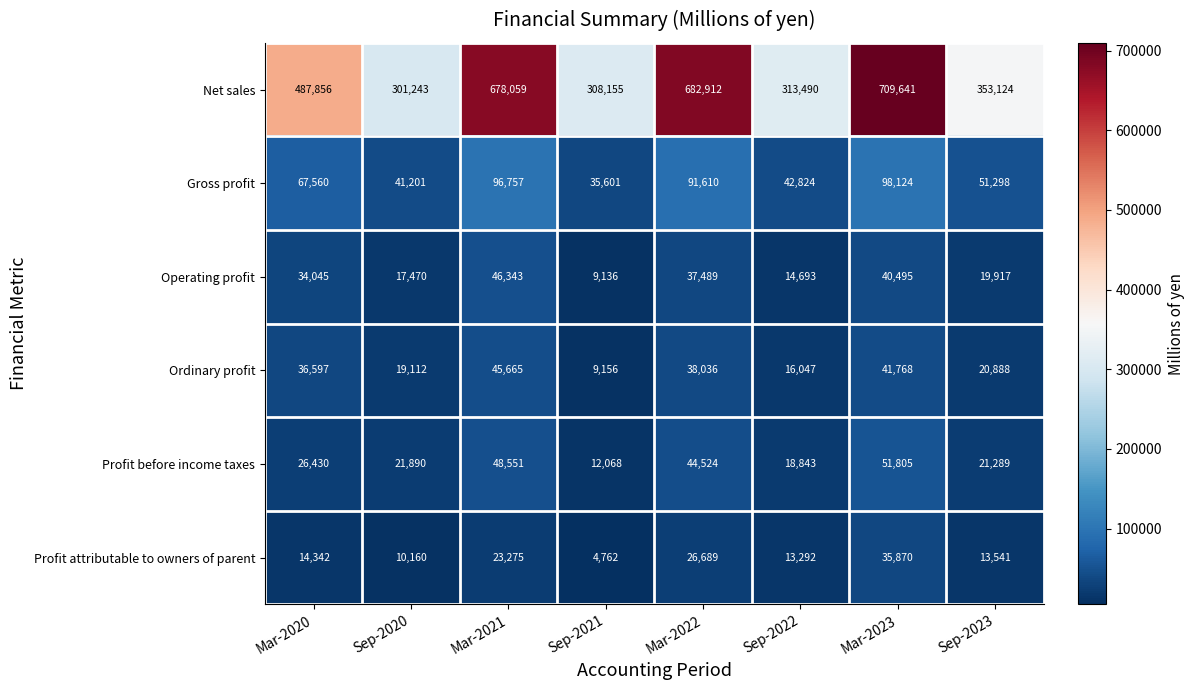

At Mar-2023, list the series in order from smallest to largest.

Profit attributable to owners of parent, Operating profit, Ordinary profit, Profit before income taxes, Gross profit, Net sales